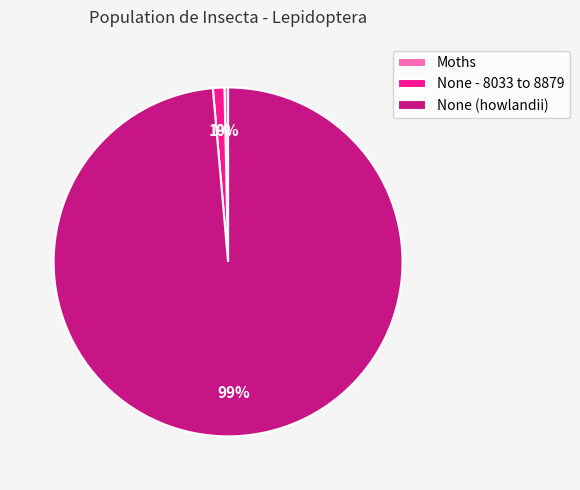

To the nearest percent, what is the average slice percentage?

33%